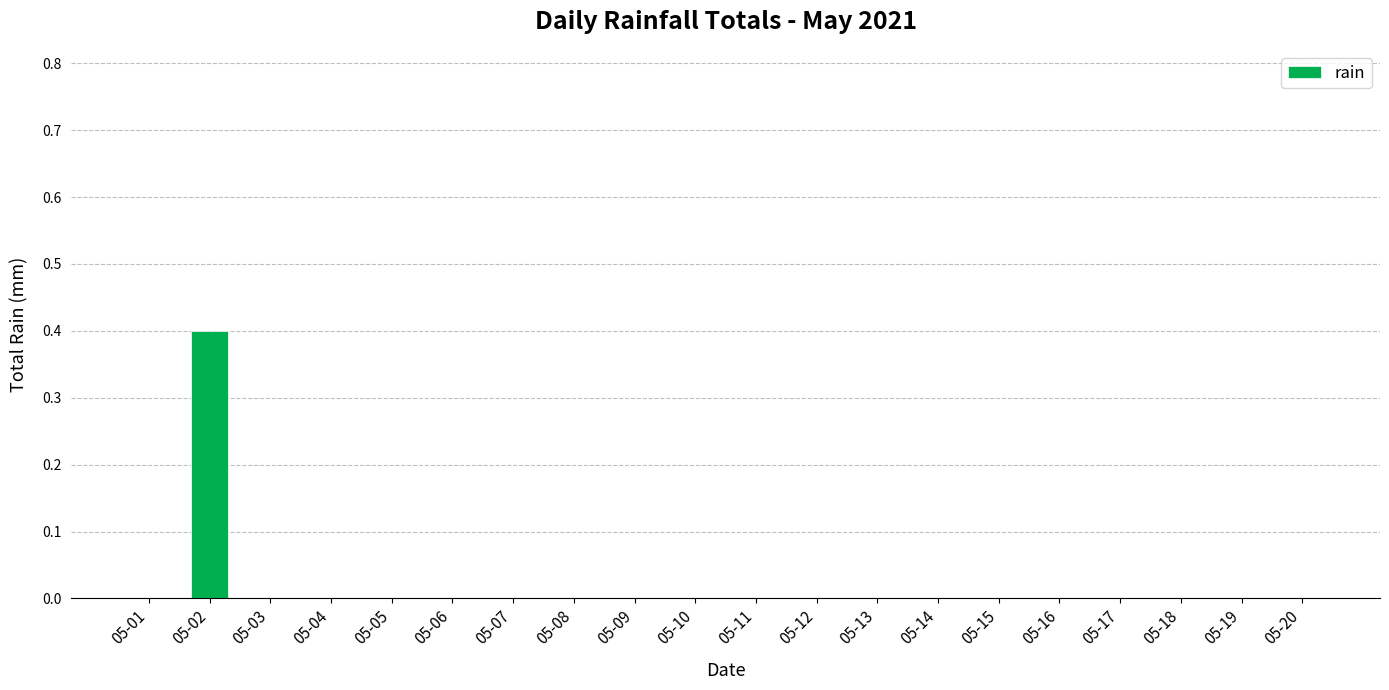

Between 05-02 and 05-09, which is larger?

05-02